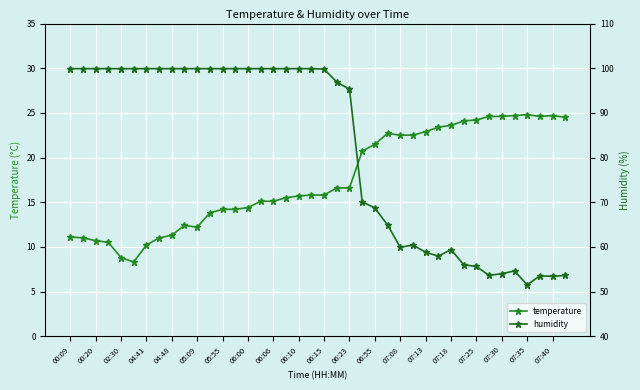

True or false: humidity has more than 2 interior local peaks.

True